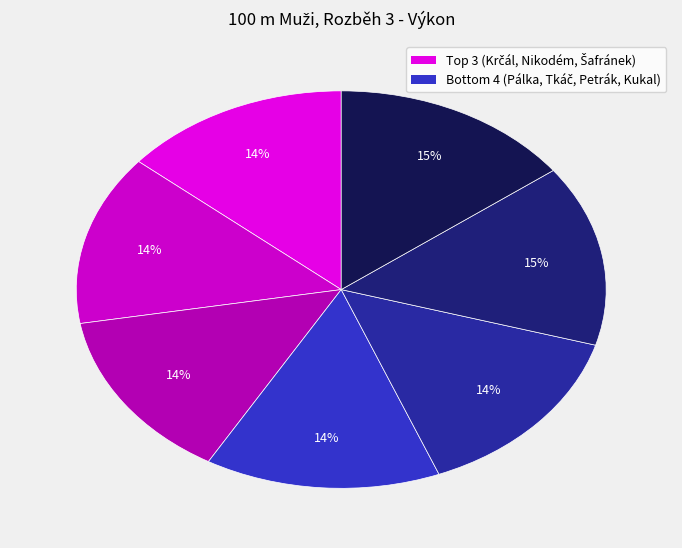

Does any single category account for the majority?

No